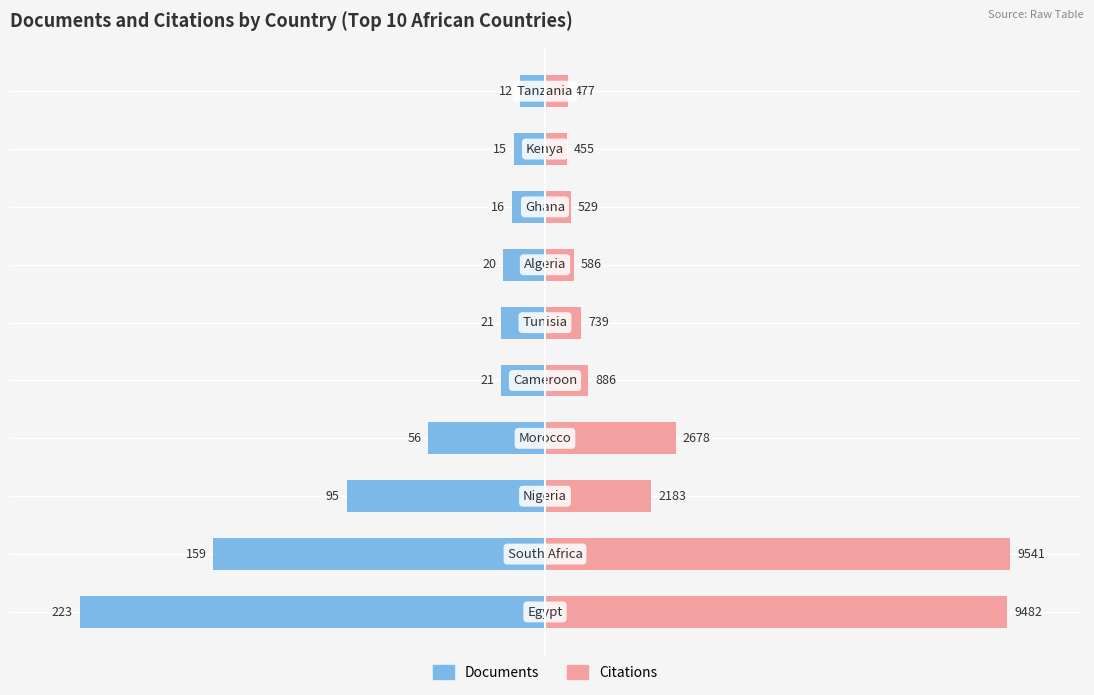

What are all the series names shown in the legend?

Documents, Citations